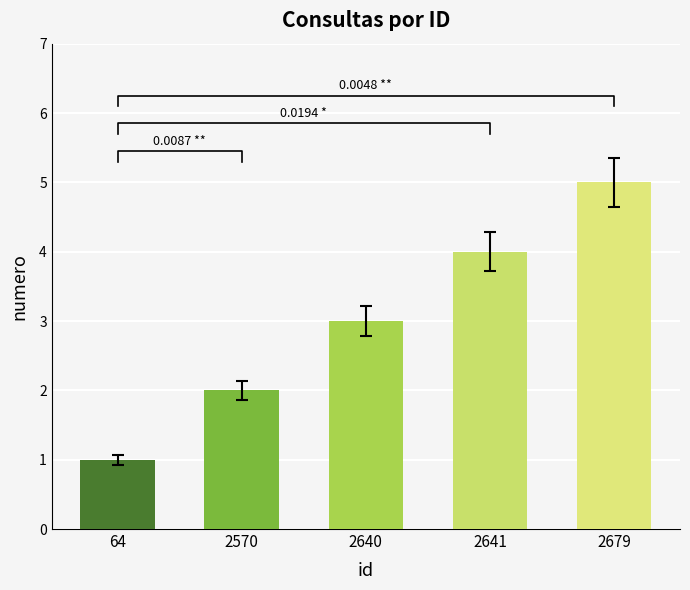

Which has a higher value, 64 or 2640?

2640